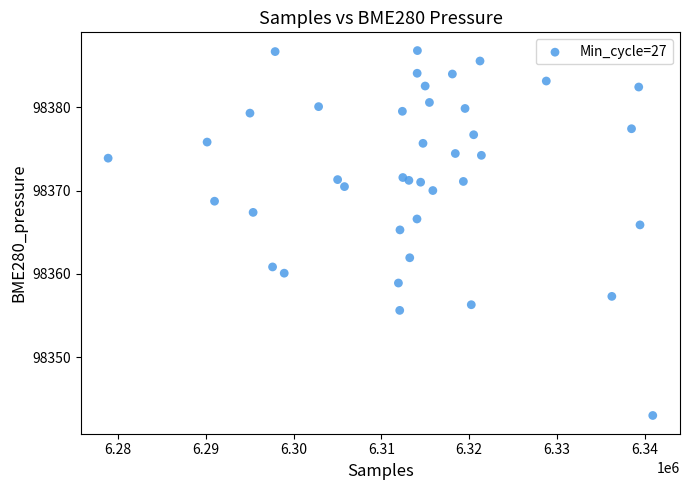

What is the range of X values (max minus min)?

62042.0